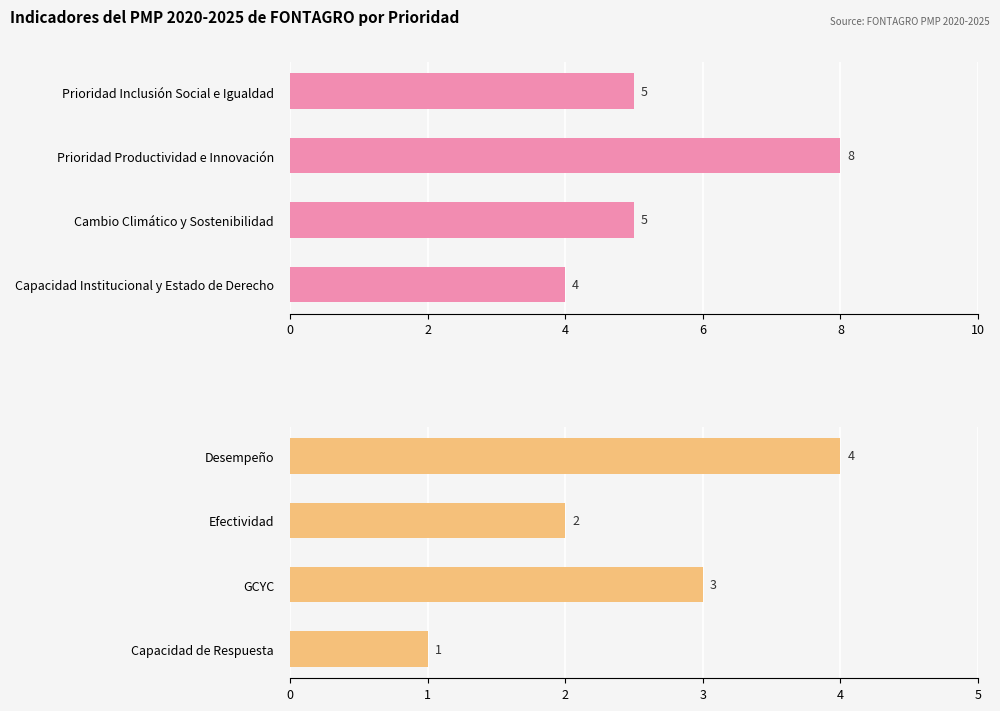

Rank the series by their maximum value, from lowest to highest.

CRB-Nivel 2/3, CRB-Nivel 1